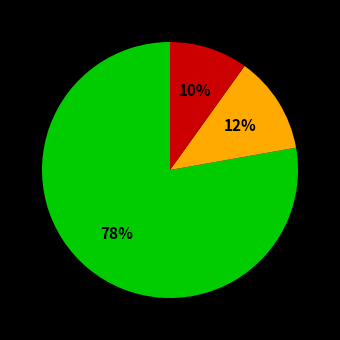

Is there a majority slice in this chart?

Yes